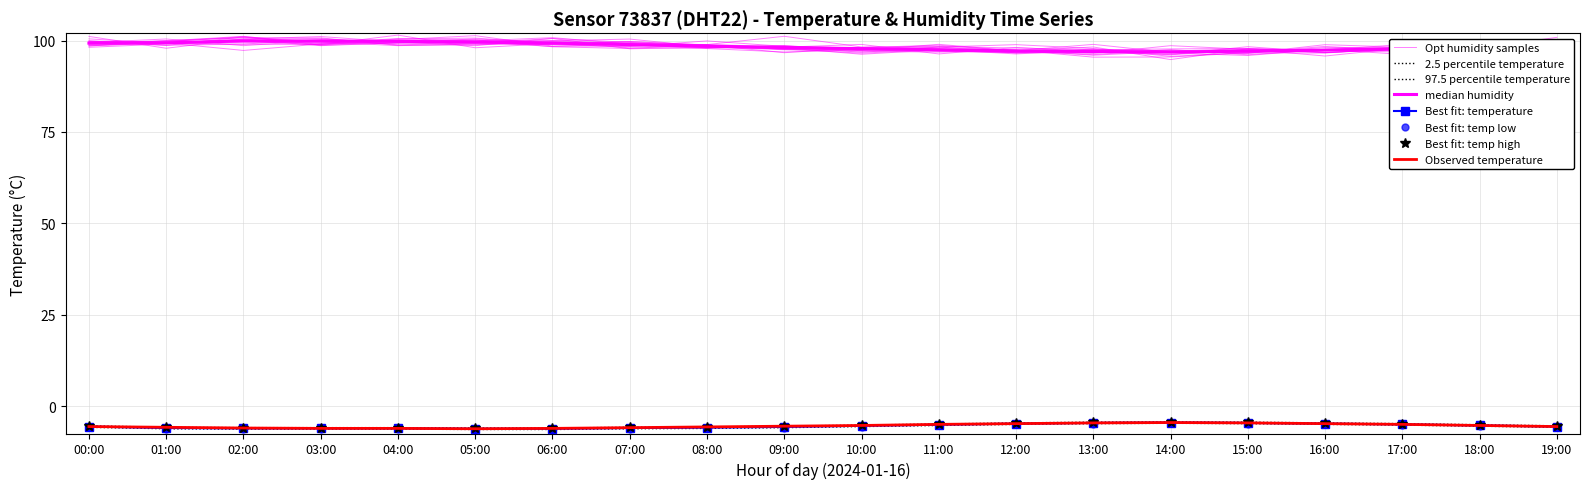

Which has a higher value, 05:00 or 17:00?

17:00